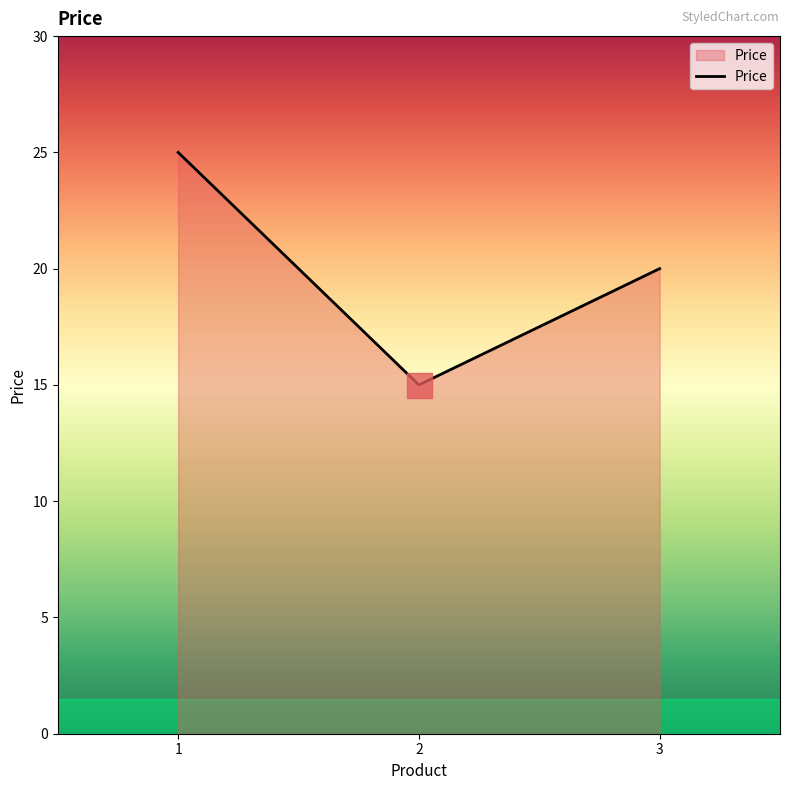

At which label does the data first exceed 20?

1